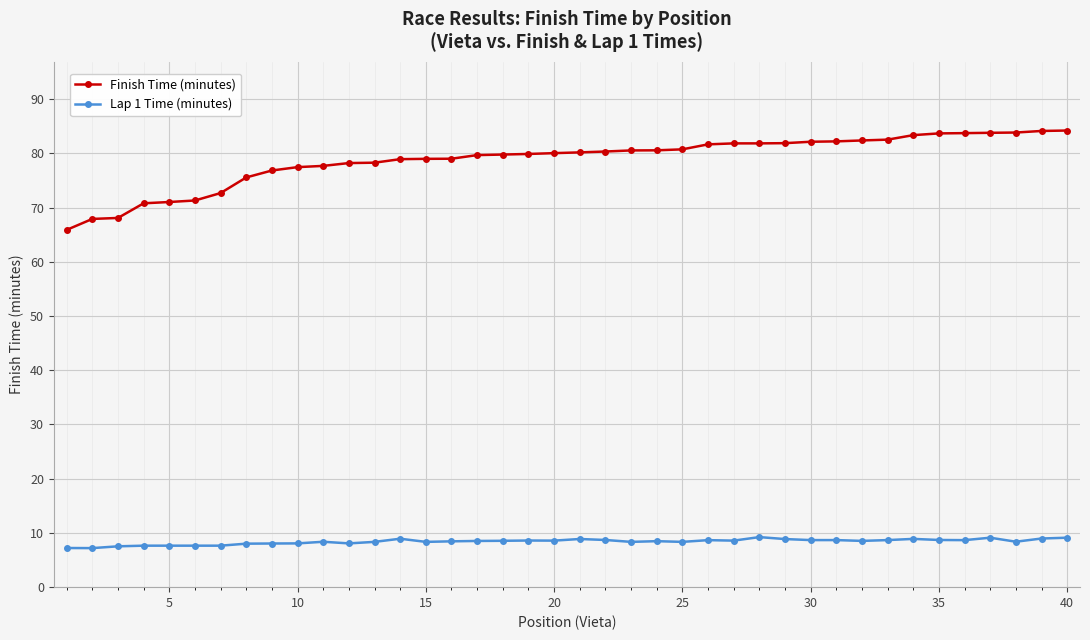

How many lines are shown in the chart?

2